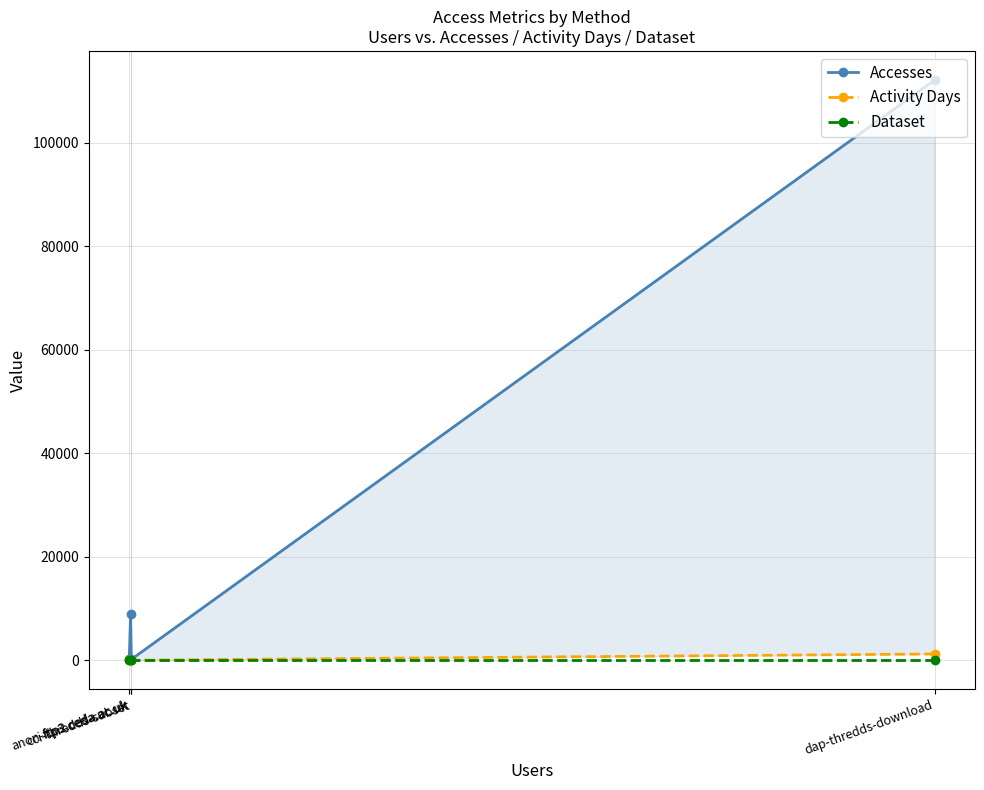

Which series has the largest range (max minus min)?

Accesses